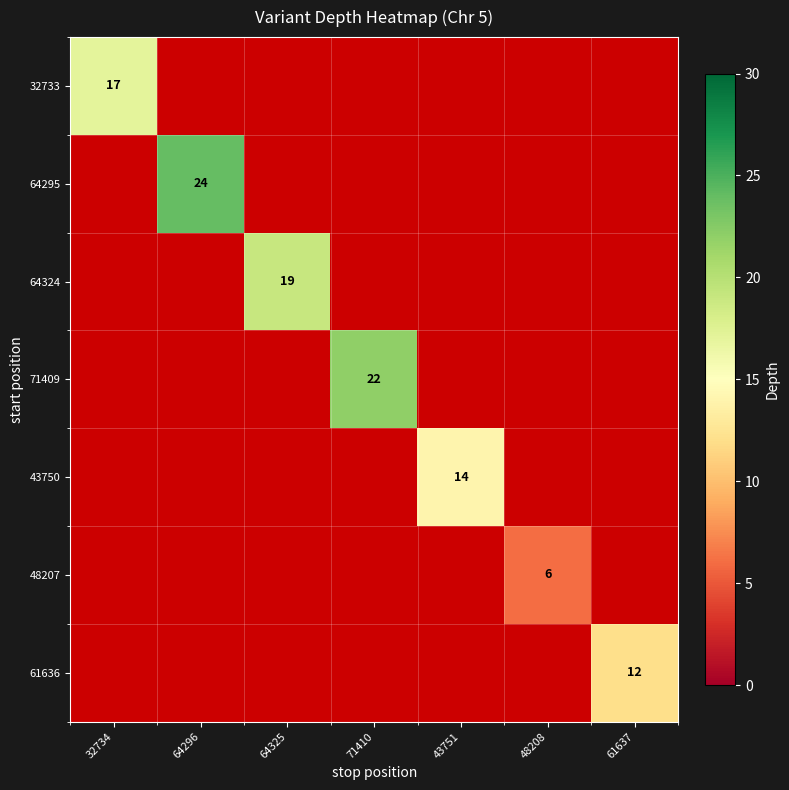

Where is 32733 nearest to the value 17?

32734